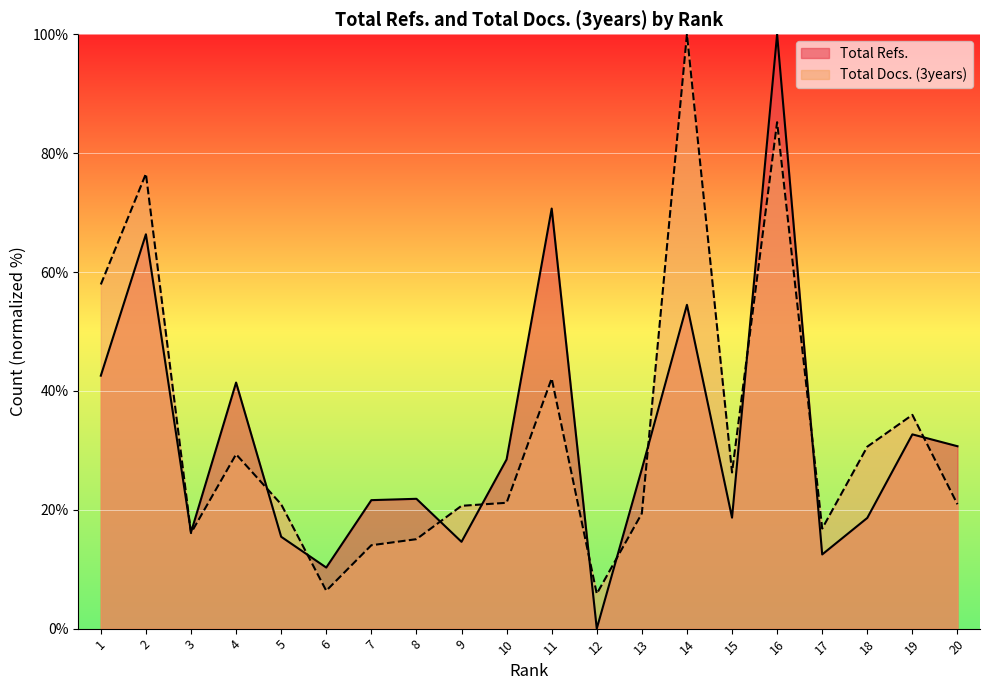

Where do Total Refs. and Total Docs. (3years) first cross each other?

2 and 3